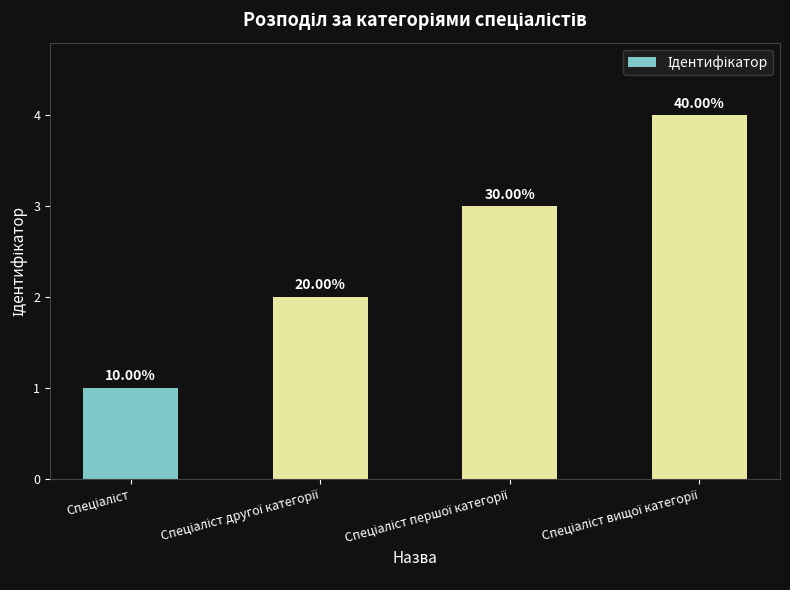

List the labels in order of value, largest first.

Спеціаліст вищої категорії, Спеціаліст першої категорії, Спеціаліст другої категорії, Спеціаліст